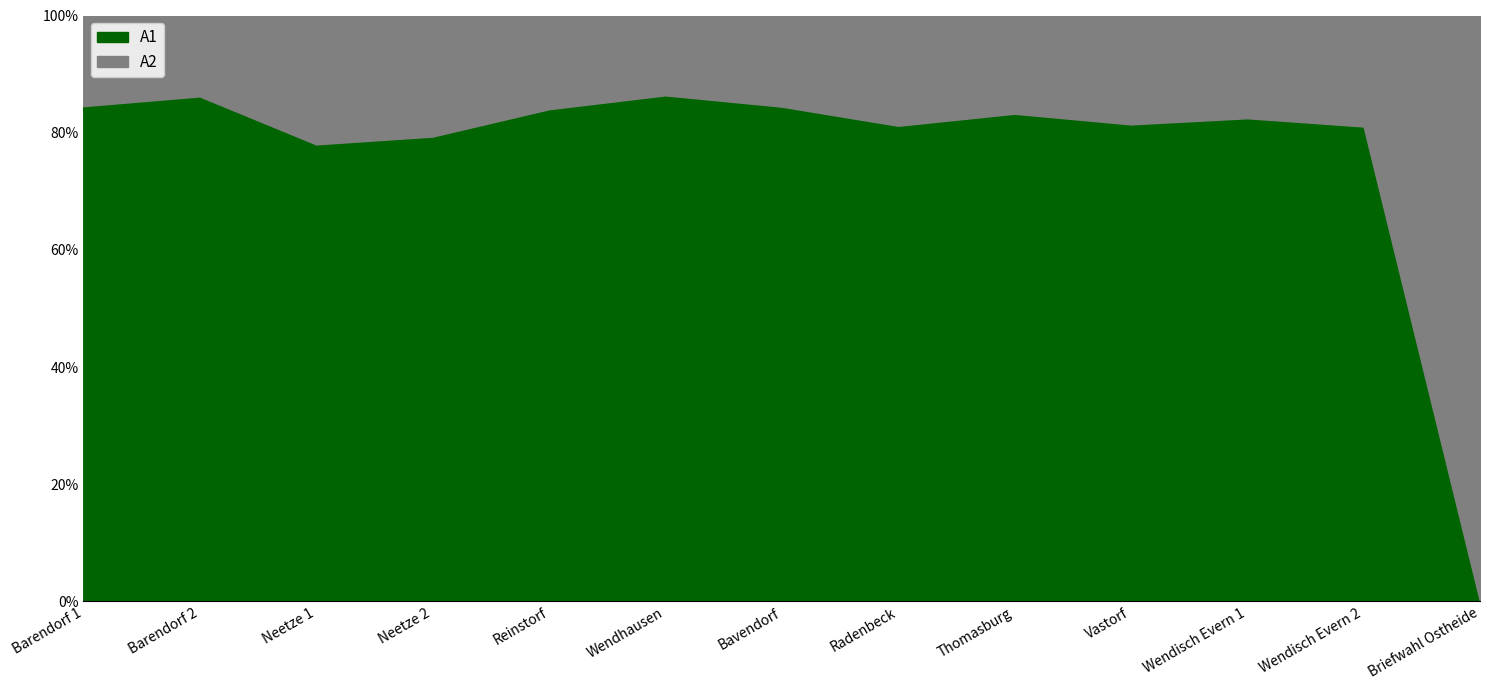

True or false: A2 has a value of 212 at Neetze 2.

True